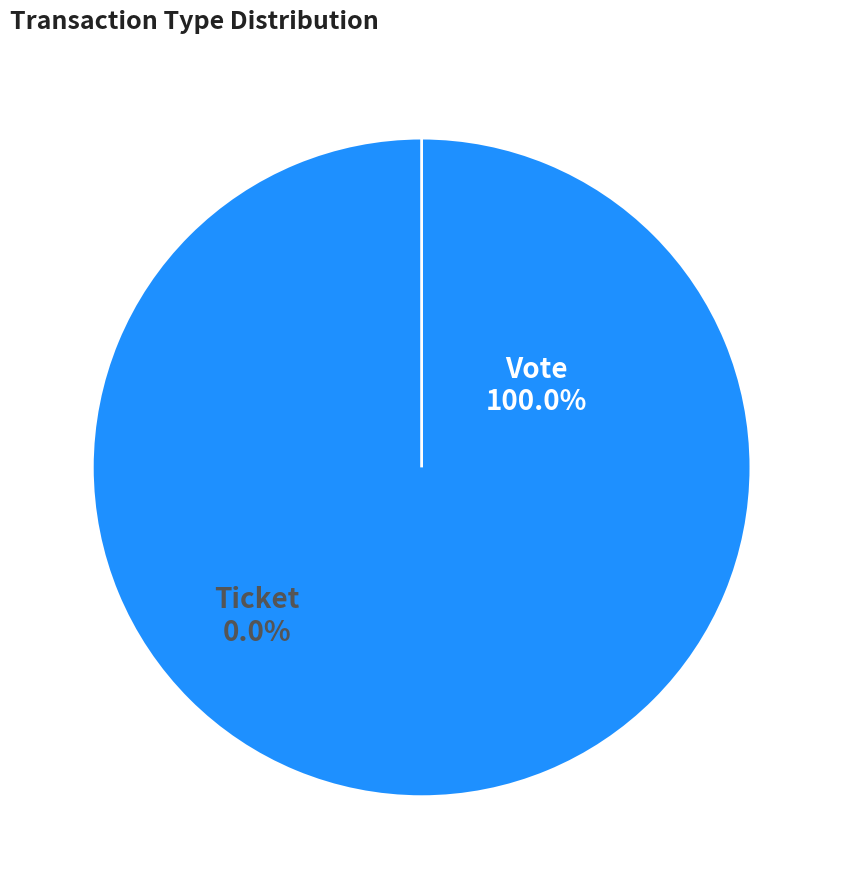

Is it true that Vote is 100% of the pie?

True